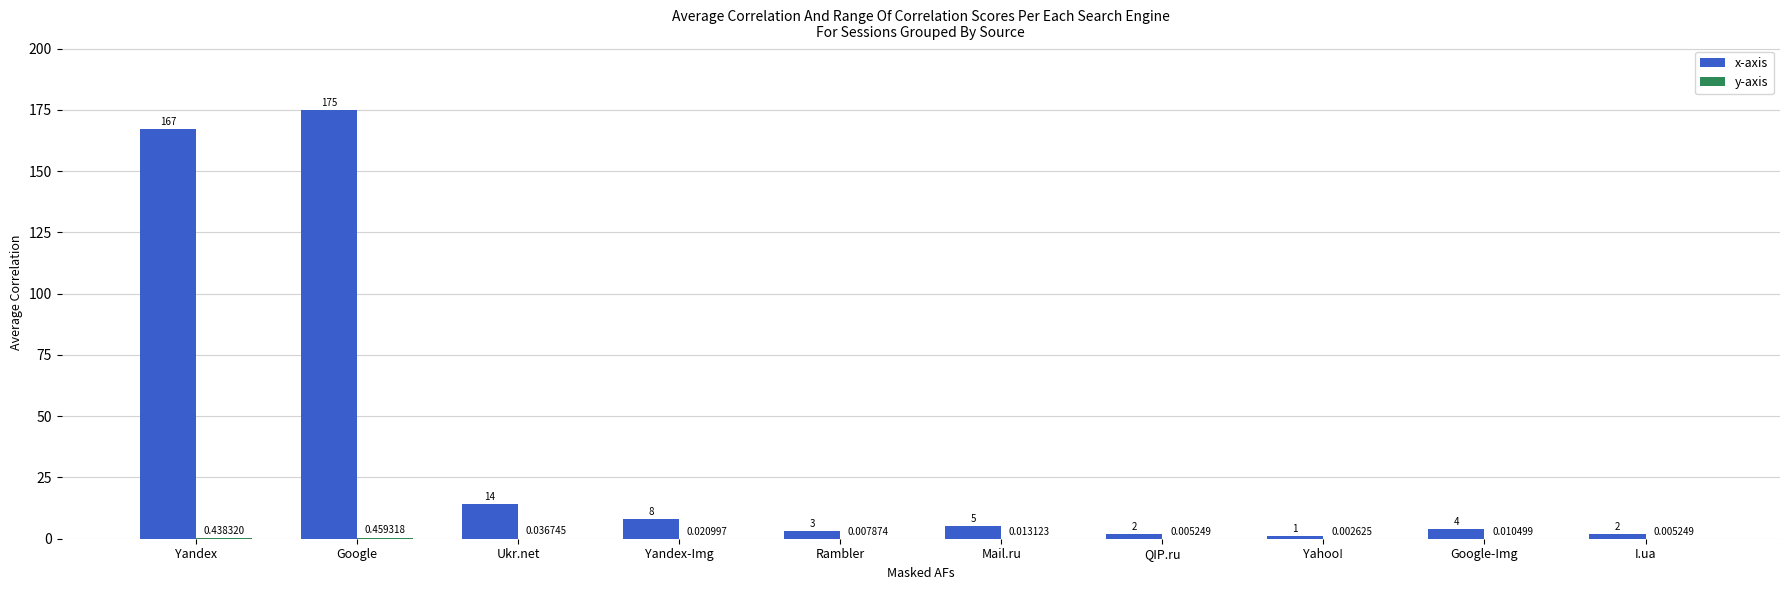

At which category is the sum across all series the highest?

Google